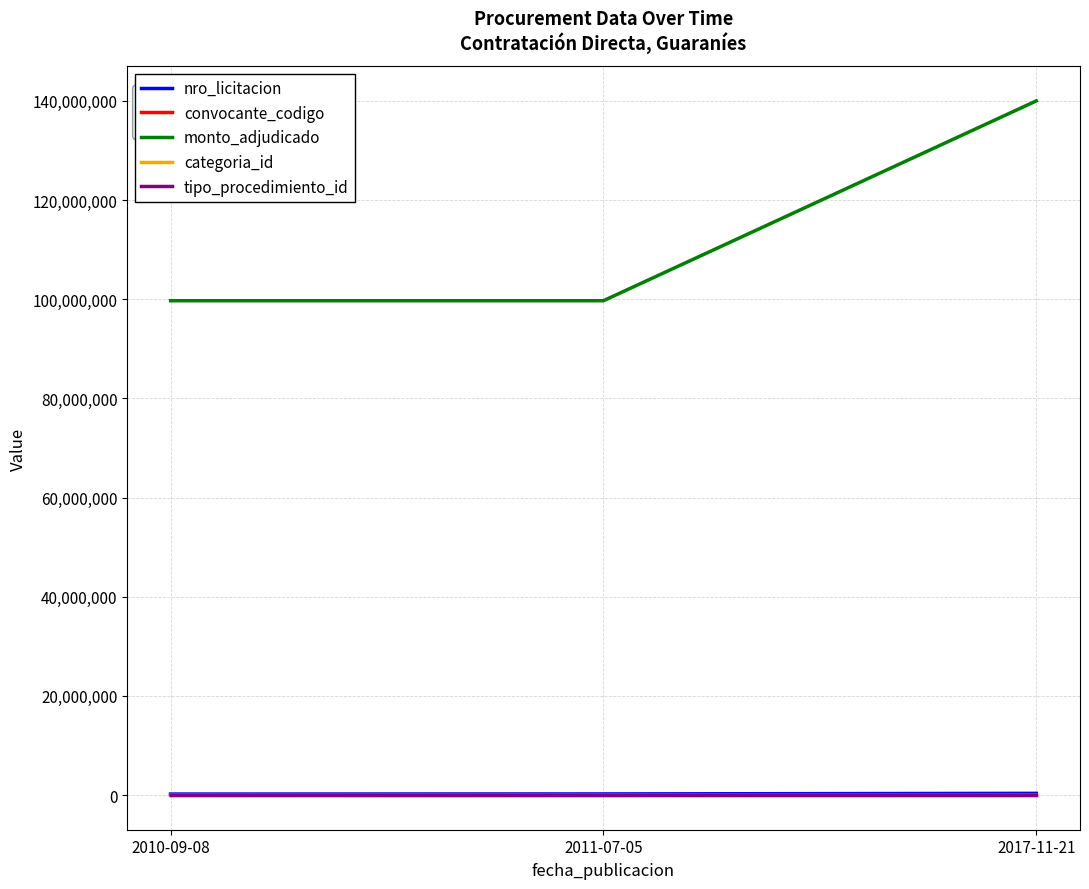

Which series has the largest range (max minus min)?

monto_adjudicado